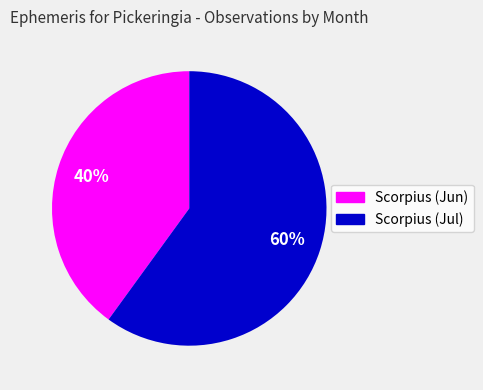

True or false: Scorpius (Jul) accounts for 48% of the total.

False